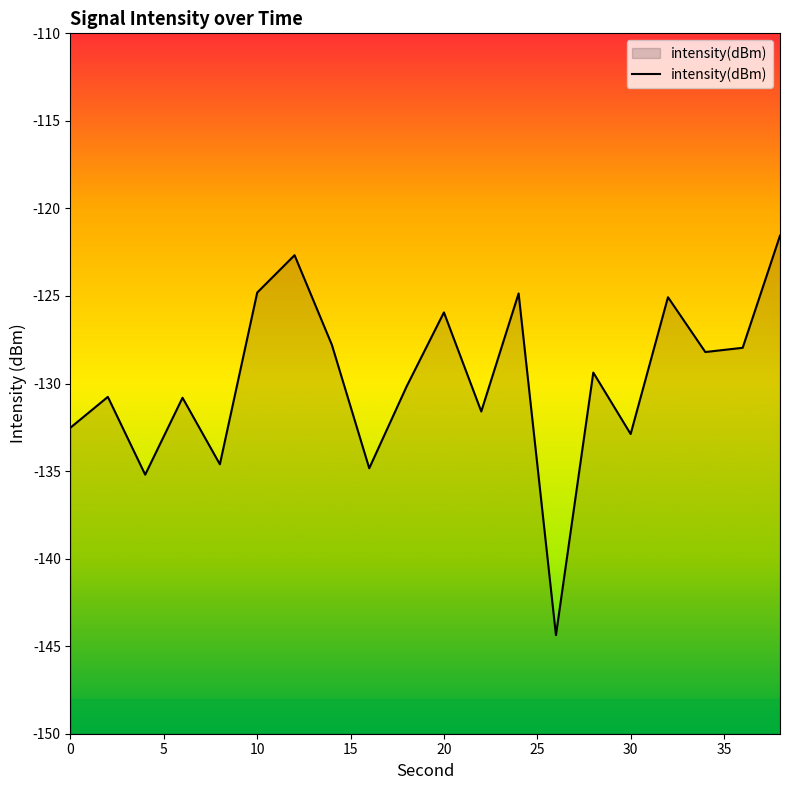

List the labels in order of value, smallest first.

26, 4, 16, 8, 30, 0, 22, 6, 2, 18, 28, 34, 36, 14, 20, 32, 24, 10, 12, 38